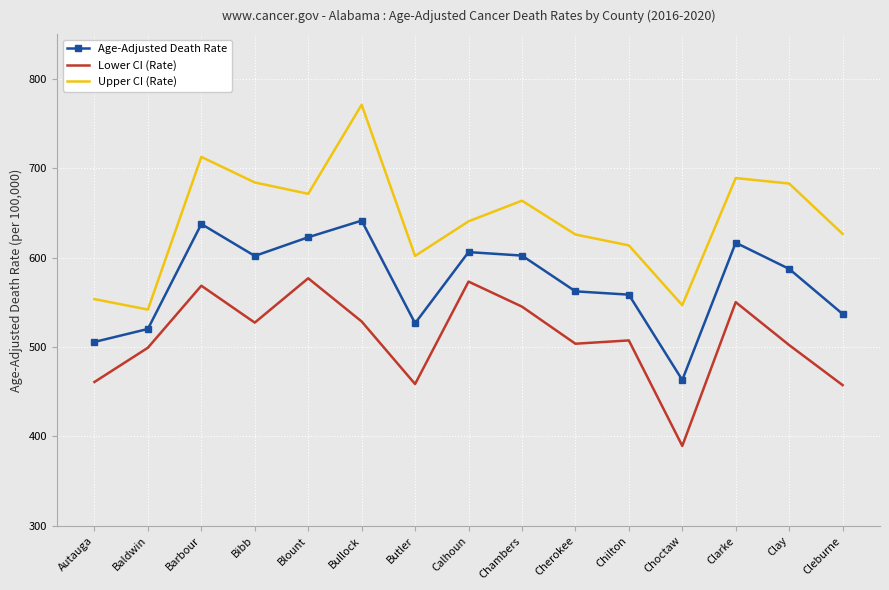

At which label does Upper CI (Rate) first exceed 640?

Barbour